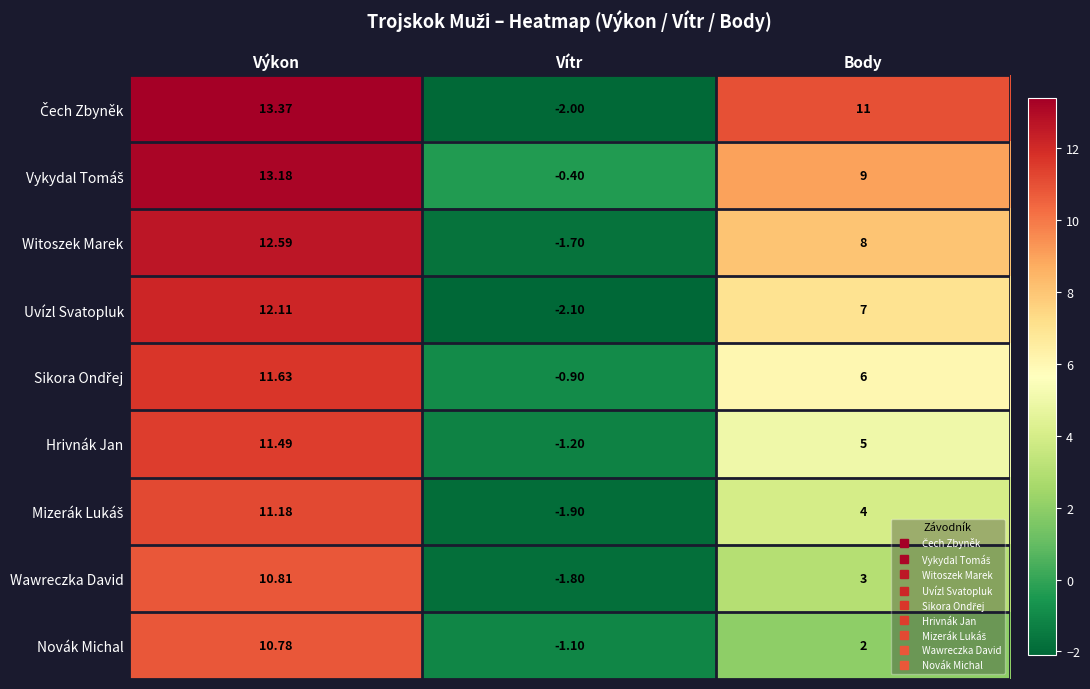

List the labels in order of Wawreczka David value, smallest first.

Vítr, Body, Výkon